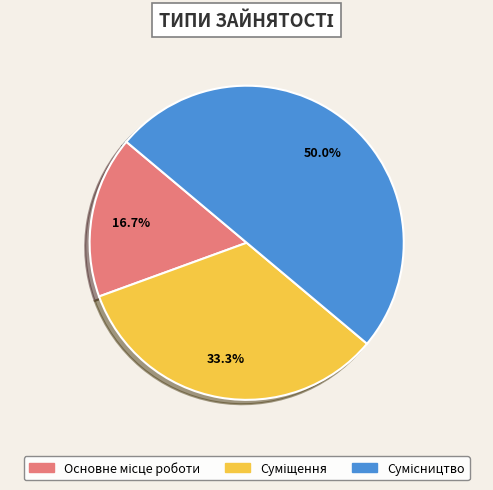

How many segments does this pie chart have?

3